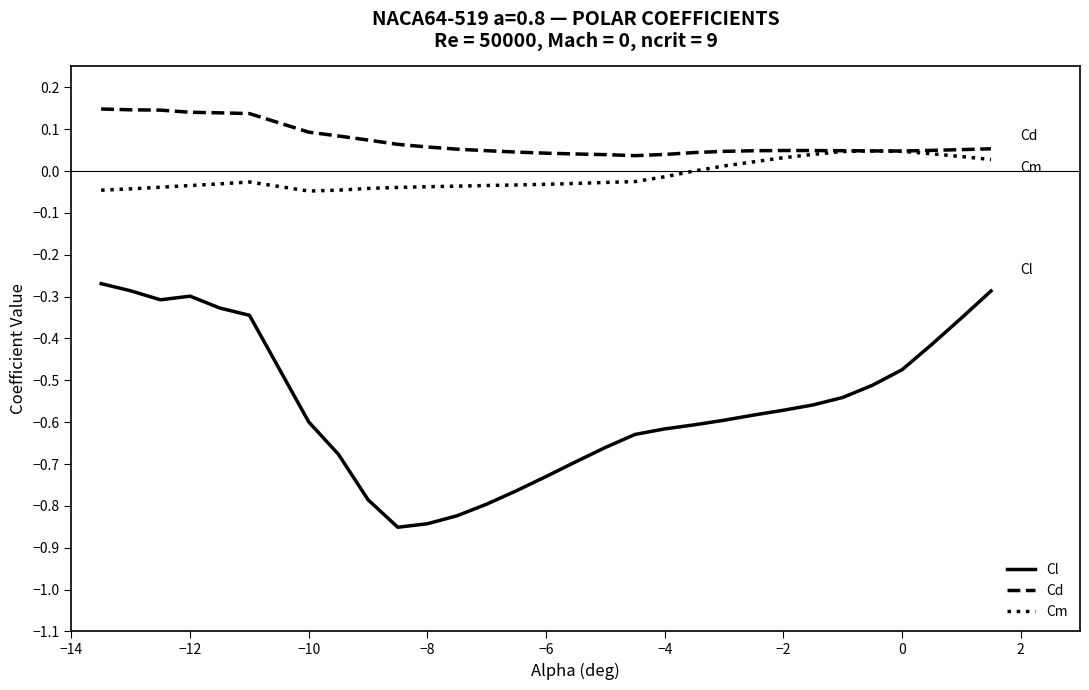

True or false: Cl and Cd cross at least once.

False